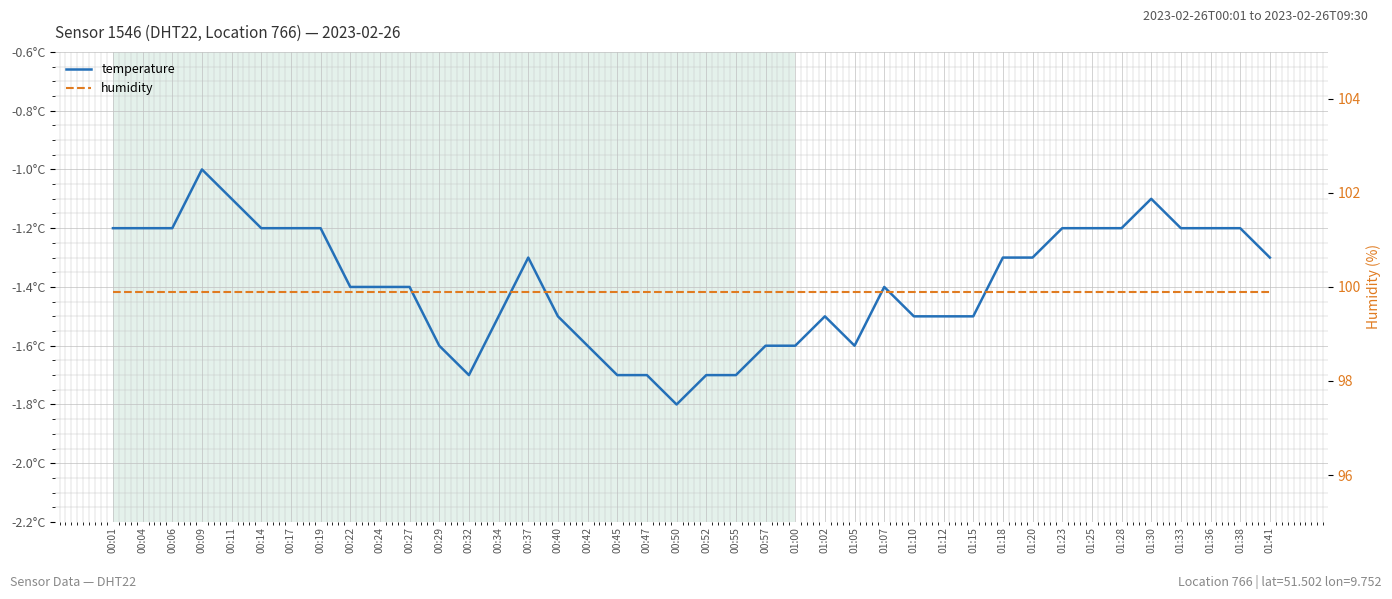

True or false: temperature has a value of -0.4 at 00:32.

False